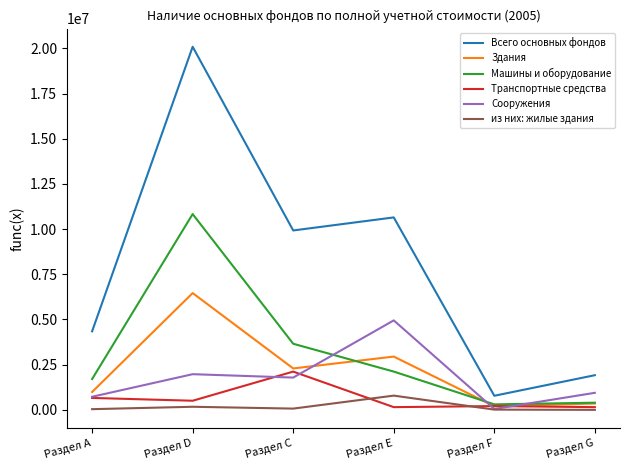

At how many categories does at least one series exceed 7398937?

3